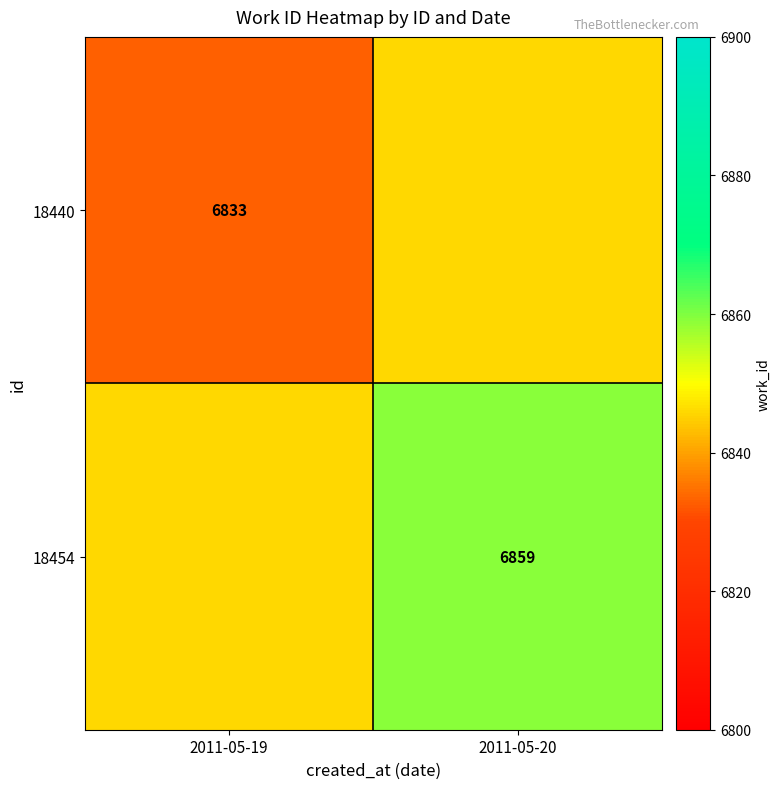

True or false: 18454 has a value of 9317 at 2011-05-20.

False